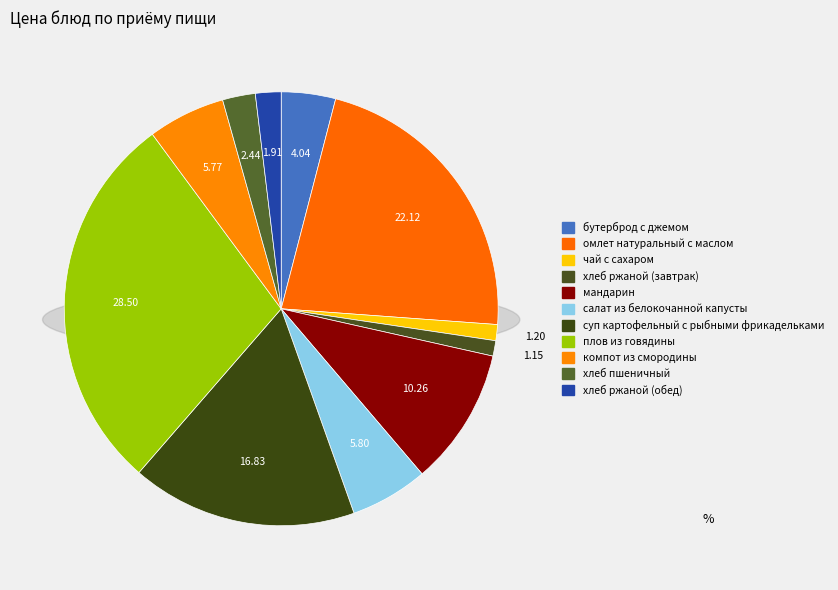

What is the total percentage of суп картофельный с рыбными фрикадельками and хлеб ржаной (обед)?

18.7%